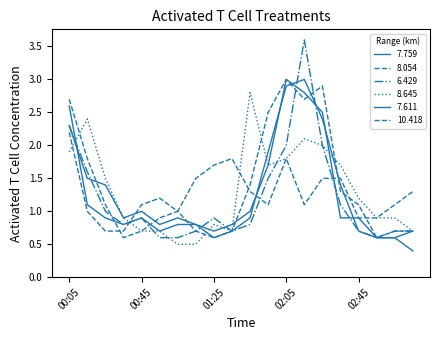

How many lines are shown in the chart?

6